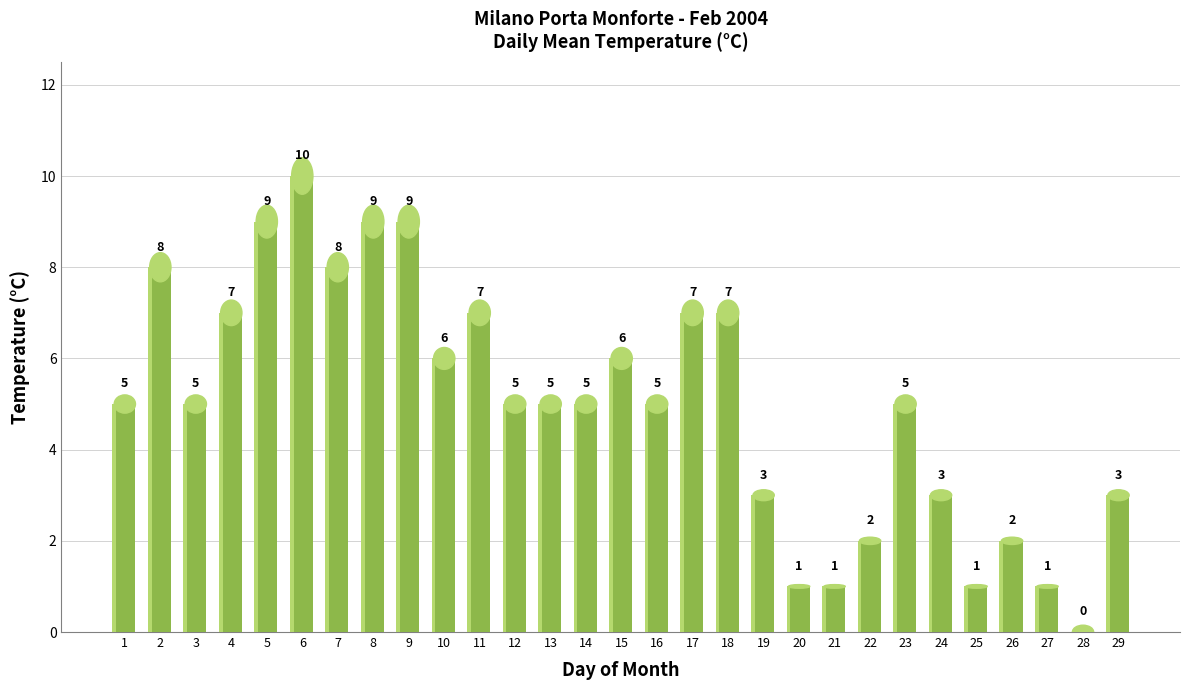

Which category has the lowest value across all series?

28